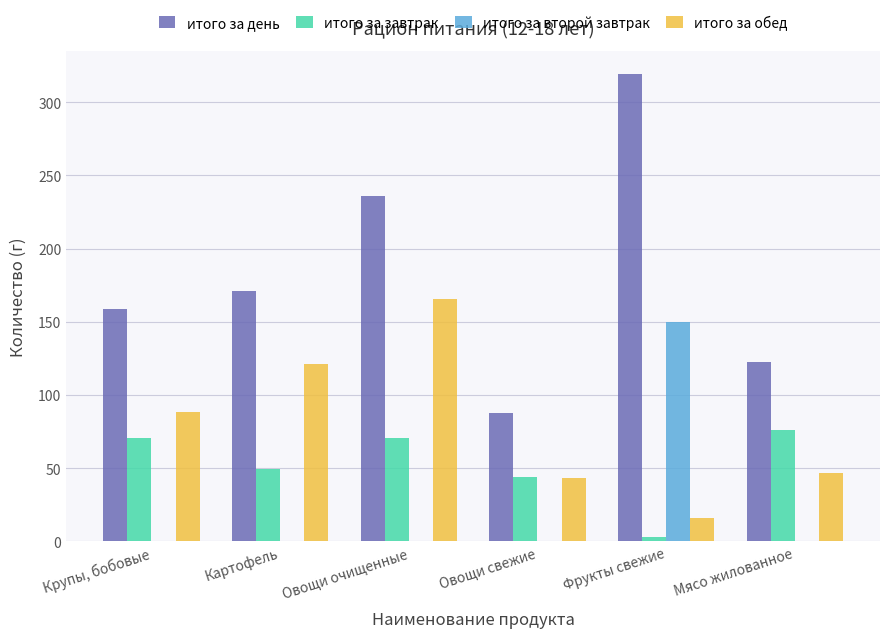

What is the total value across all series at Овощи очищенные?

471.6